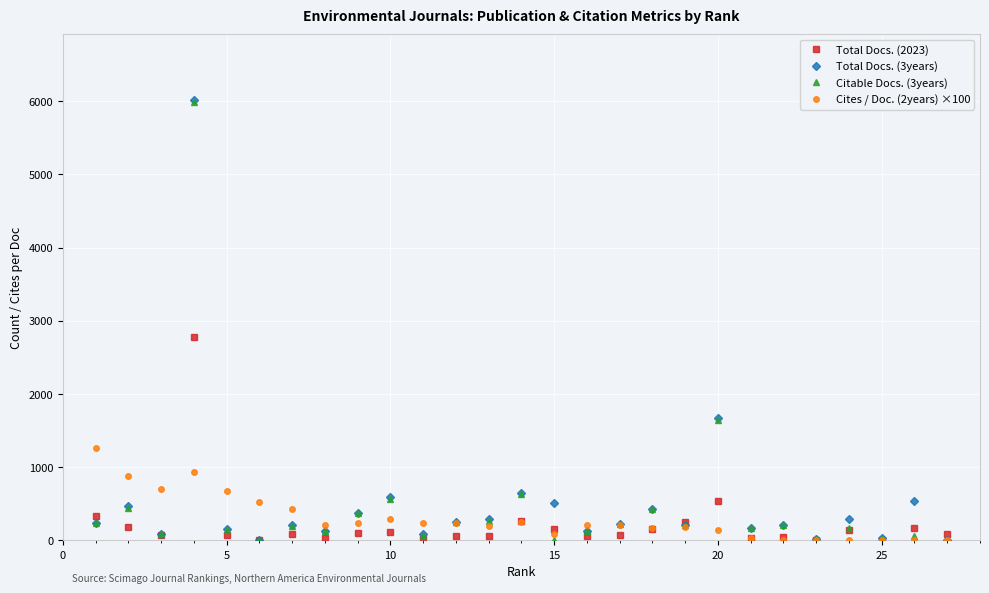

Which series has the largest range (max minus min)?

Total Docs. (3years)